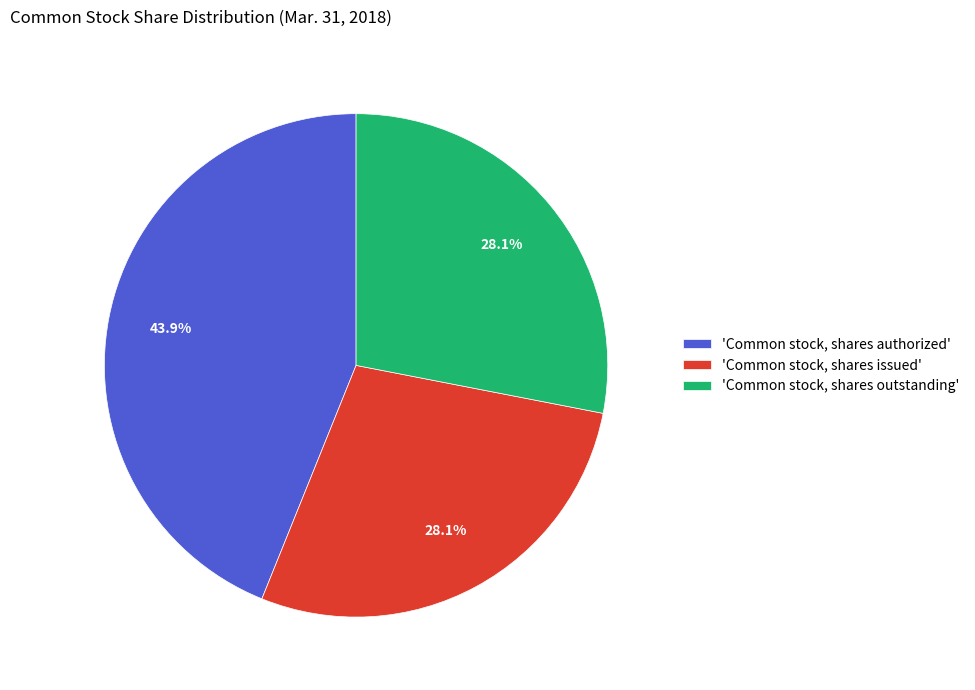

What portion of the pie excludes 'Common stock, shares authorized'?

56.1%